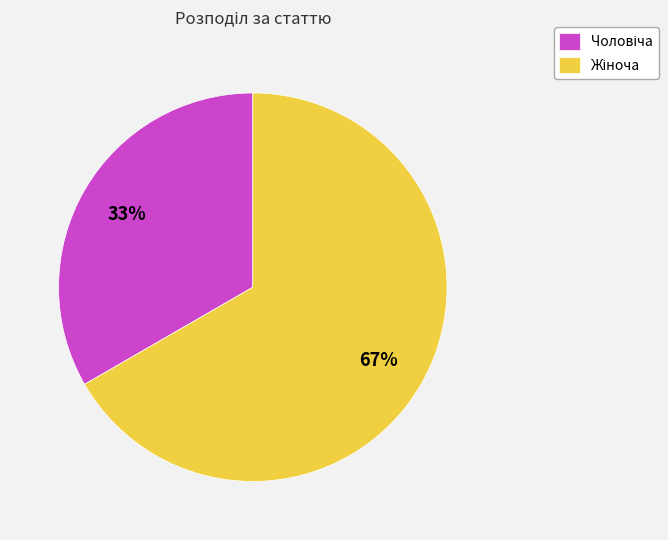

Is there a majority slice in this chart?

Yes